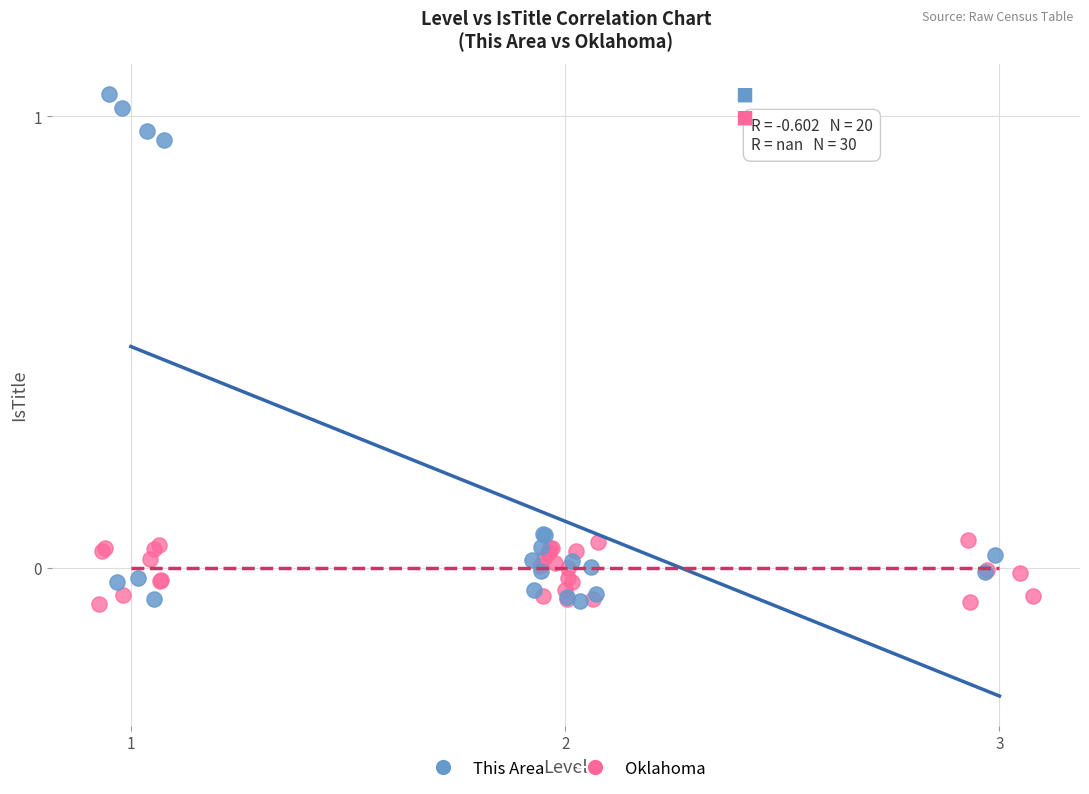

Which series has the largest Y range (max minus min)?

This Area